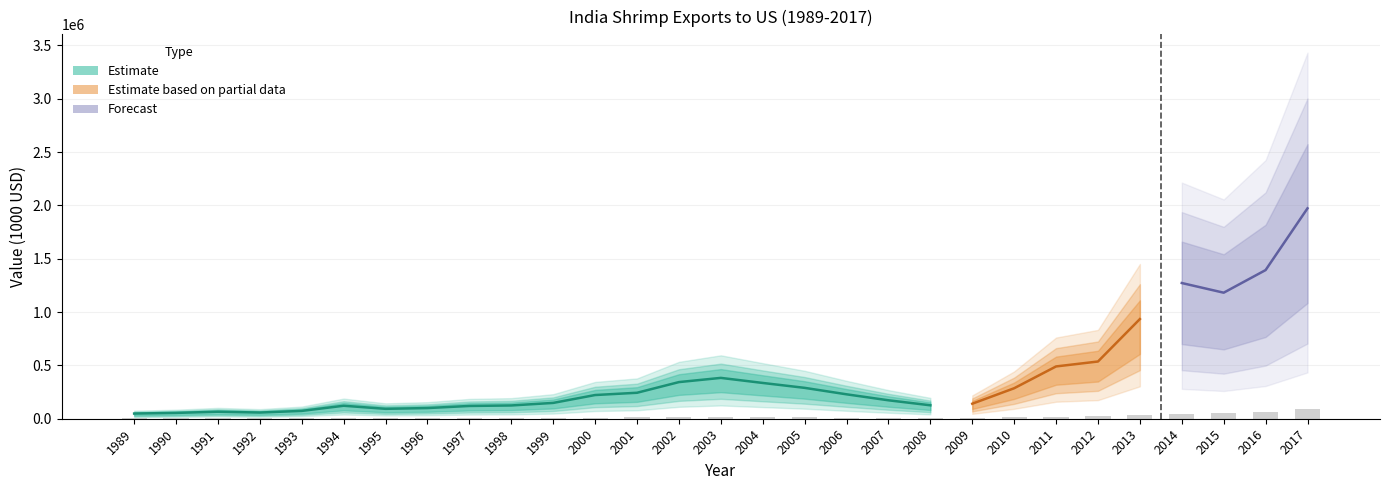

What is the maximum value shown in the chart?

1972320.4